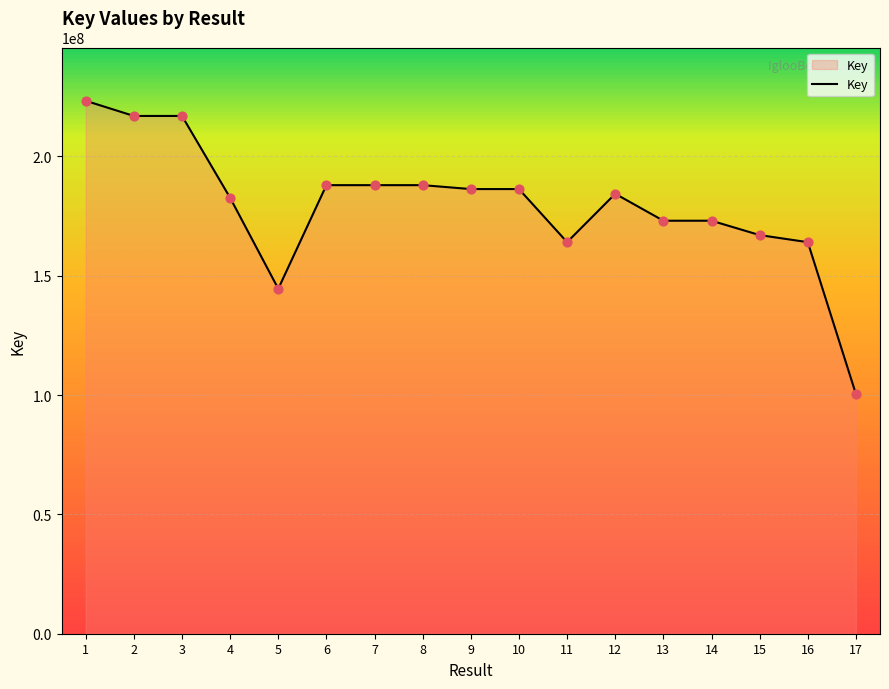

What is the change in value from 13 to 16?

-8987410